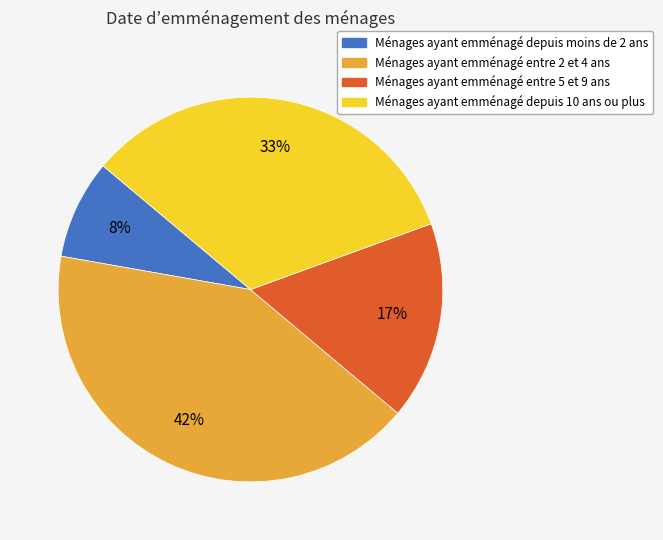

True or false: Ménages ayant emménagé entre 5 et 9 ans accounts for 22% of the total.

False